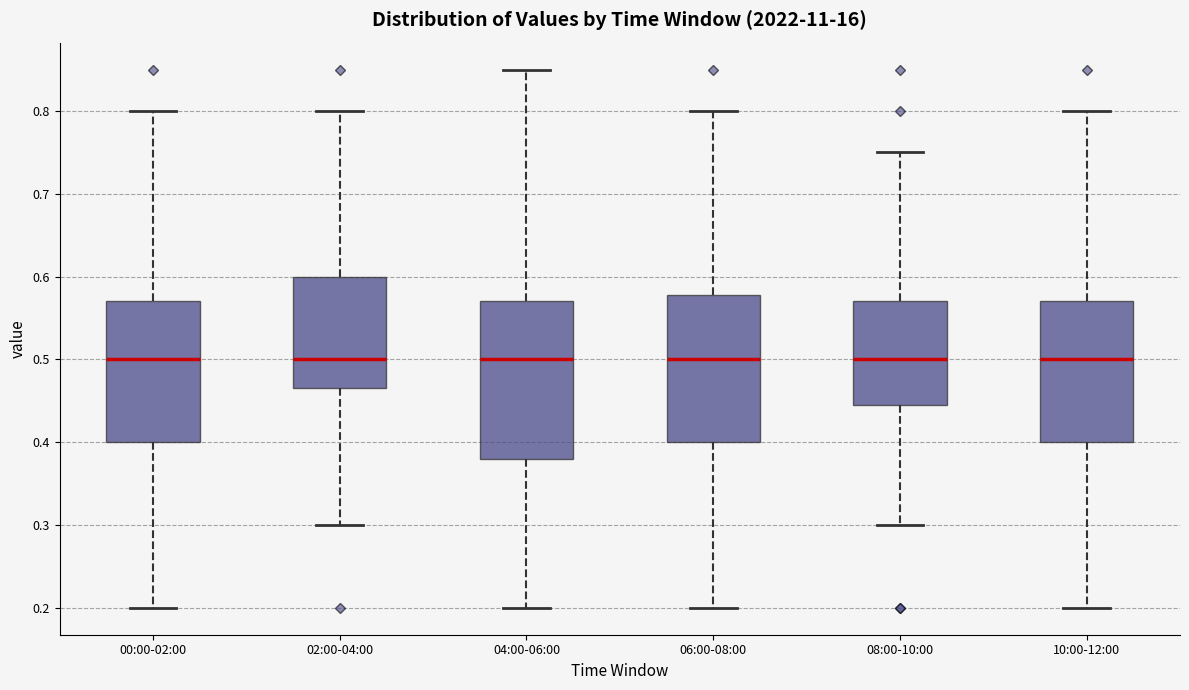

Comparing the boxes themselves (not the whiskers), which one is the tallest?

04:00-06:00